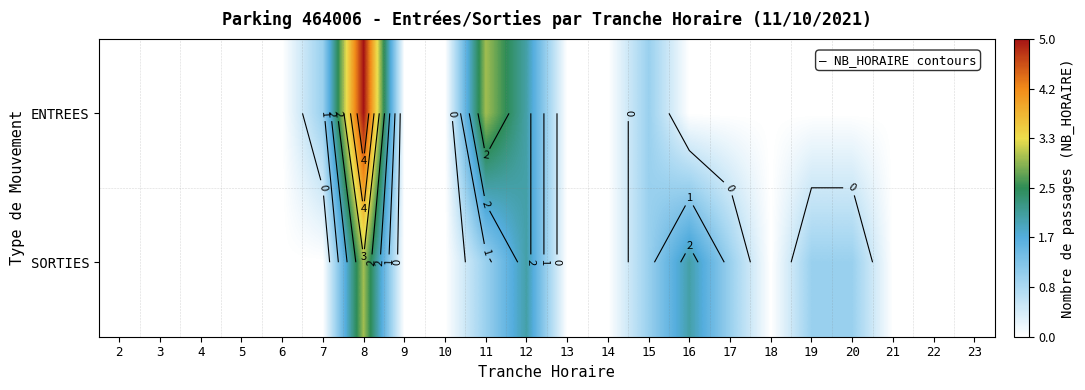

The SORTIES series shows 0 at 7. True or false?

True